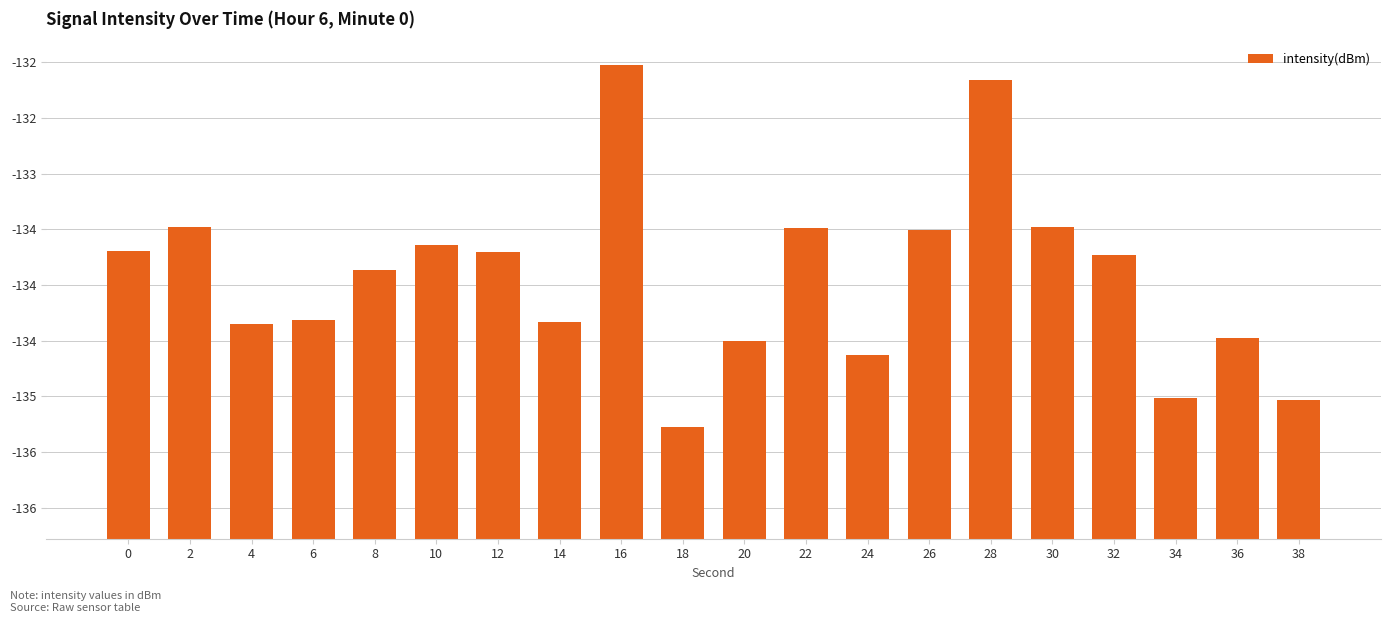

How many categories are shown in the chart?

20